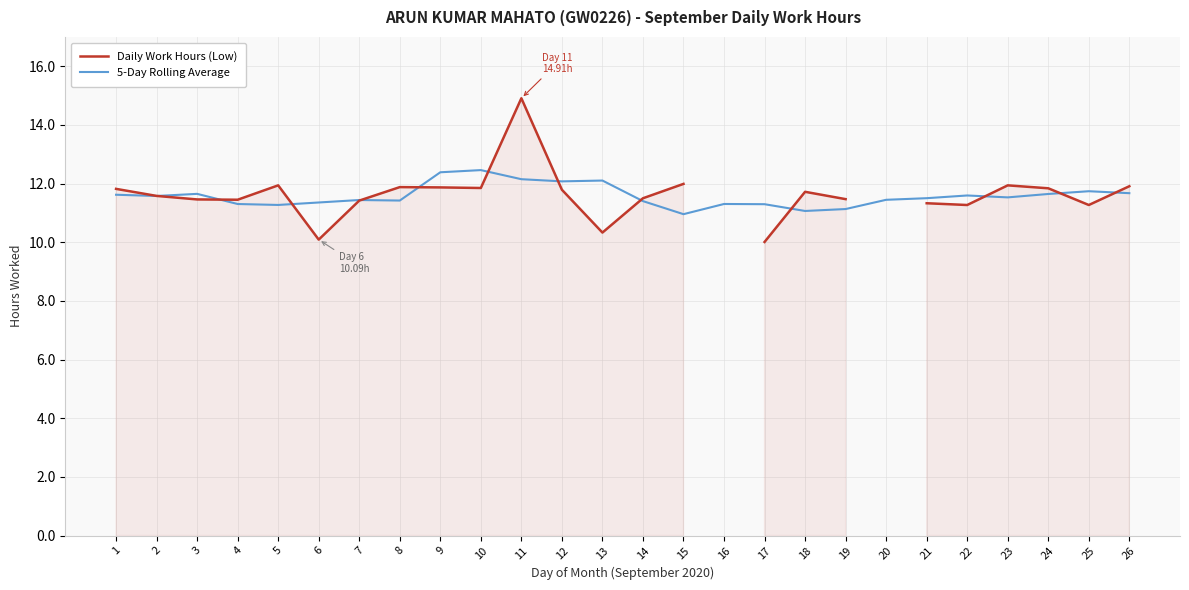

Between 5 and 17, which series saw the biggest shift?

Daily Work Hours (Low)